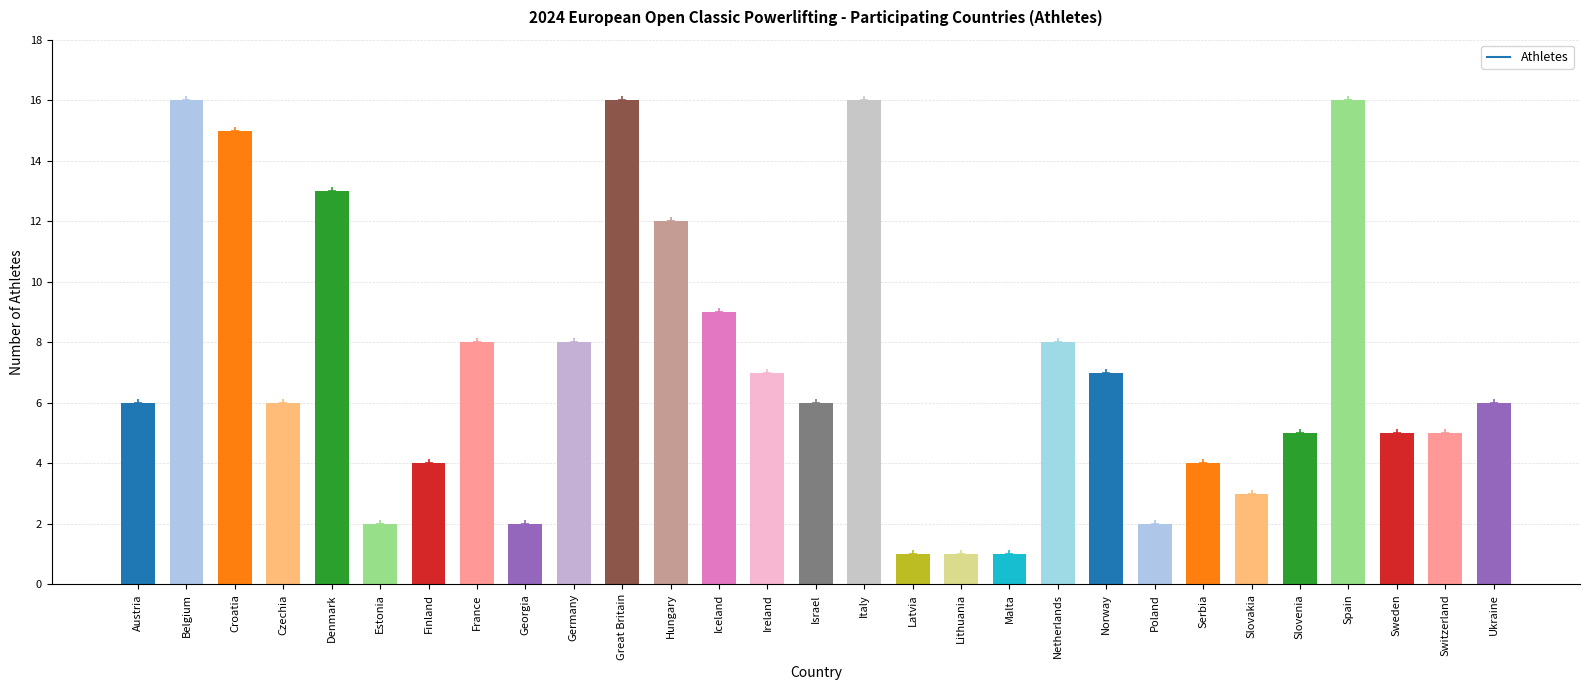

What position from the left is Slovakia?

24